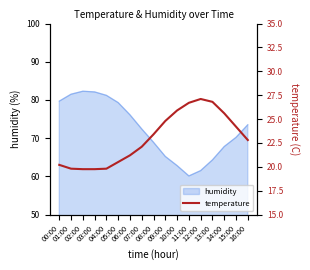

The value at 10:00 is 46.1. True or false?

False